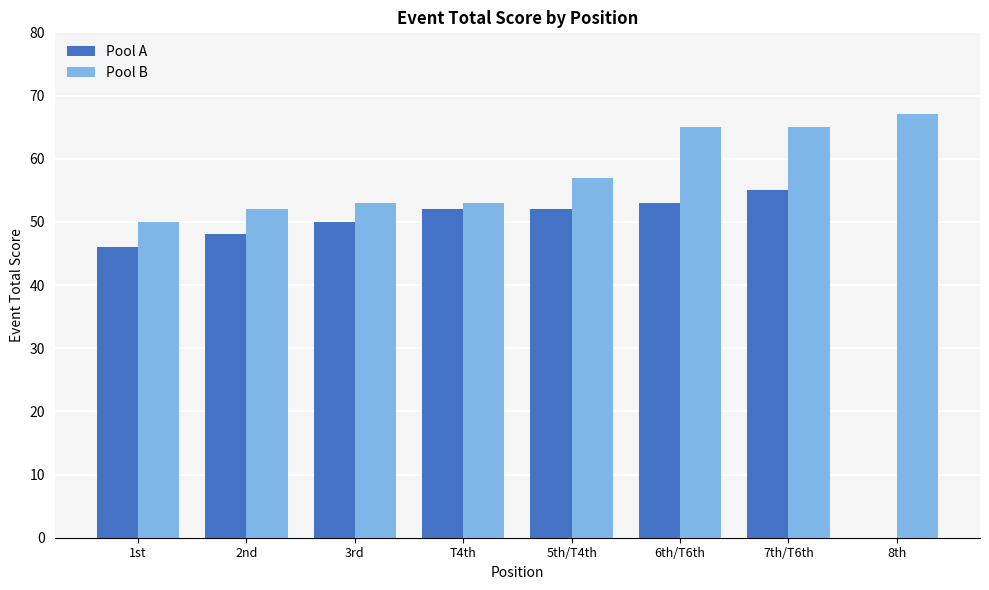

Between 3rd and 7th/T6th, which series saw the biggest shift?

Pool B